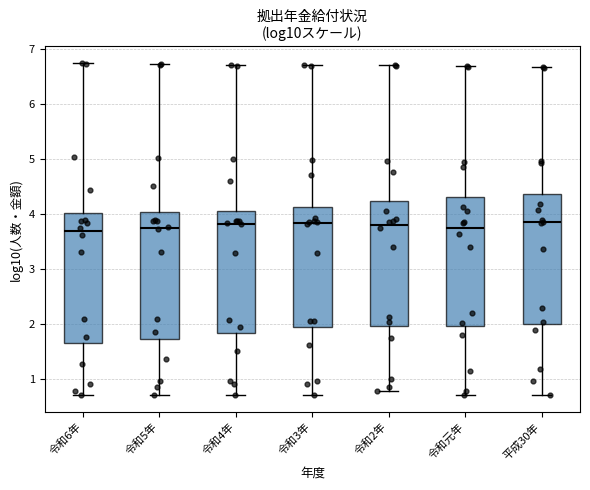

Reading left to right, transcribe this box plot: for each box, give where its median line is, the range the box spans, and where its two whiskers end, as read against the y-axis. The values are not printed on the chart, so give them approximately, as read against the axis.

令和6年: median 3.7, box 1.6 to 4.0, whiskers 0.7 to 6.7
令和5年: median 3.8, box 1.7 to 4.0, whiskers 0.7 to 6.7
令和4年: median 3.8, box 1.8 to 4.1, whiskers 0.7 to 6.7
令和3年: median 3.8, box 1.9 to 4.1, whiskers 0.7 to 6.7
令和2年: median 3.8, box 2.0 to 4.2, whiskers 0.8 to 6.7
令和元年: median 3.7, box 2.0 to 4.3, whiskers 0.7 to 6.7
平成30年: median 3.8, box 2.0 to 4.4, whiskers 0.7 to 6.7